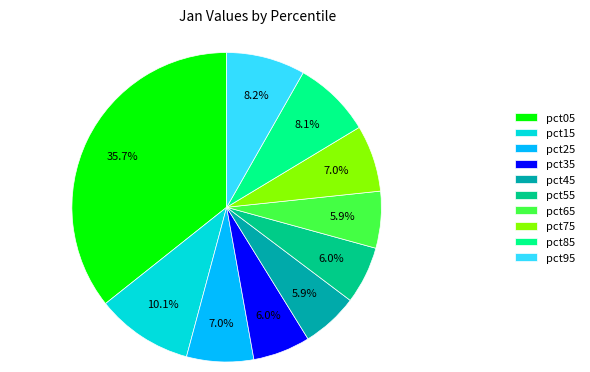

To the nearest percent, what percentage of the pie is pct35?

6%